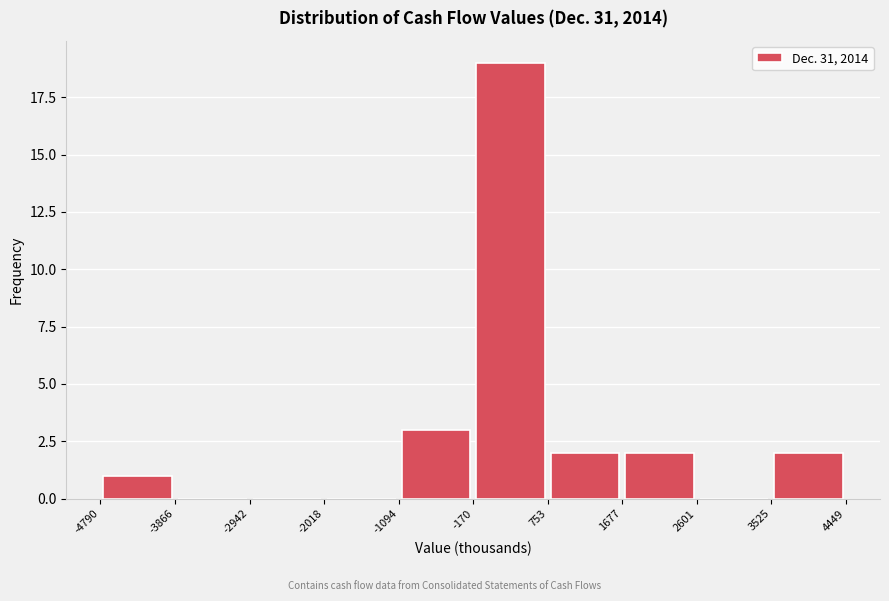

Reading left to right, transcribe this chart: for each bar, give the range it covers on the x-axis and its height. The values are not printed on the chart, so give them approximately, as read against the axis.

-4790 to -3866: 1
-3866 to -2942: 0
-2942 to -2018: 0
-2018 to -1094: 0
-1094 to -170: 3
-170 to 753: 19
753 to 1677: 2
1677 to 2601: 2
2601 to 3525: 0
3525 to 4449: 2